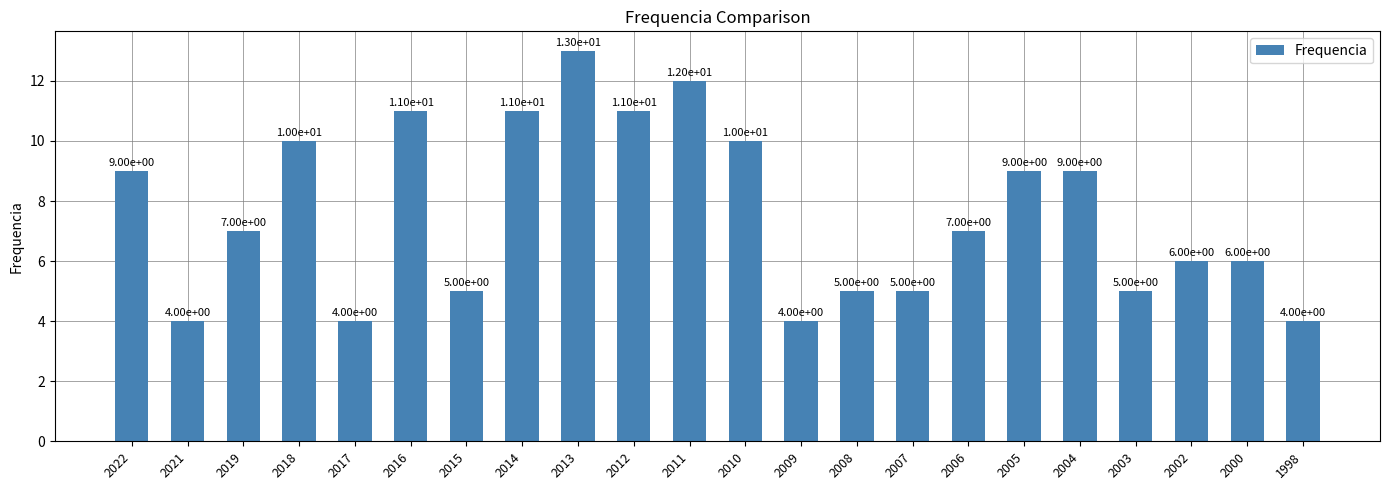

What is the average value?

8